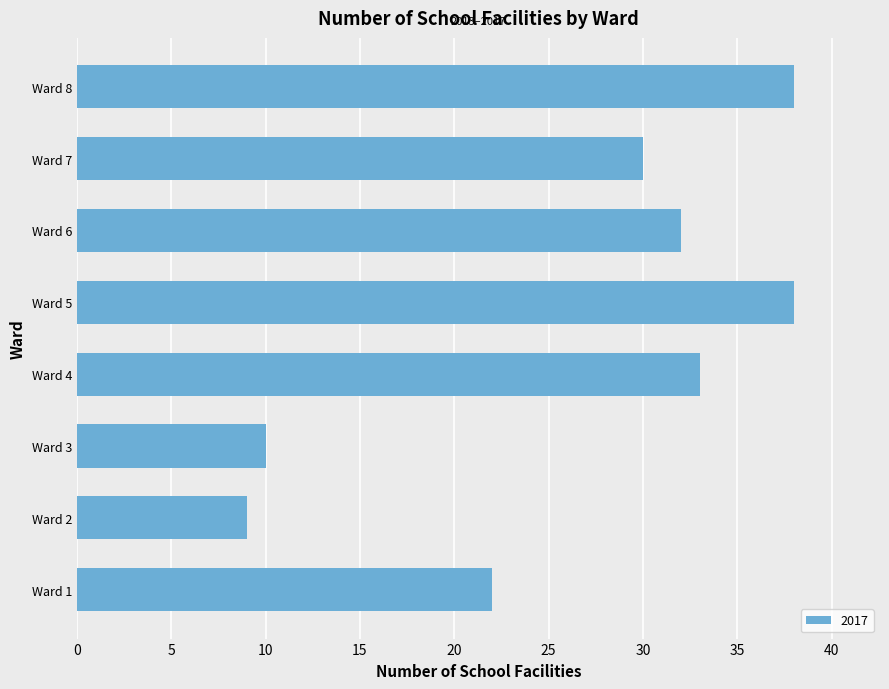

Reading top to bottom, what are all the values shown in this chart?

38	30	32	38	33	10	9	22